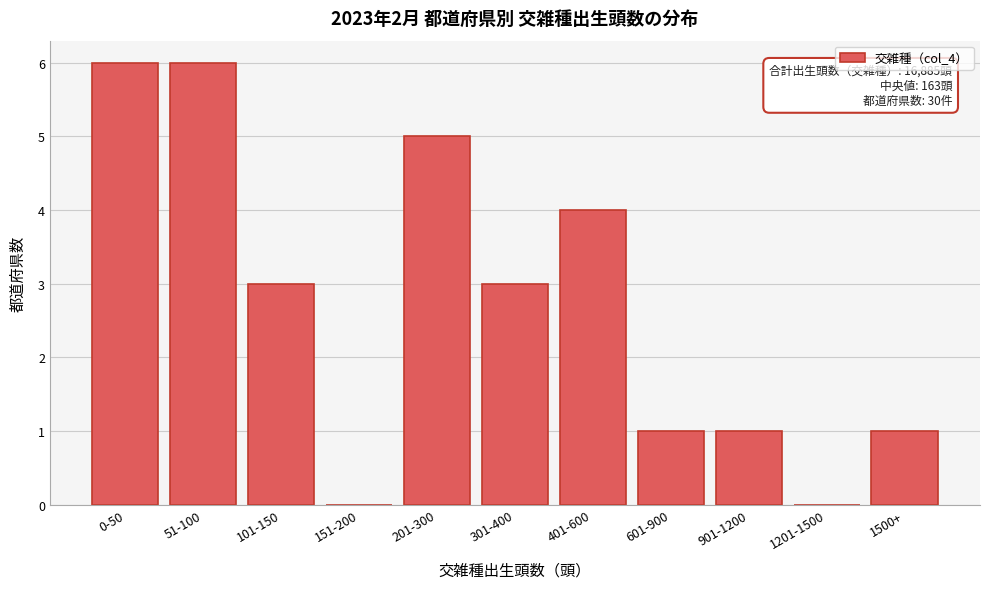

Reading left to right, list all the values displayed in this chart.

0-50=6	51-100=6	101-150=3	151-200=0	201-300=5	301-400=3	401-600=4	601-900=1	901-1200=1	1201-1500=0	1500+=1